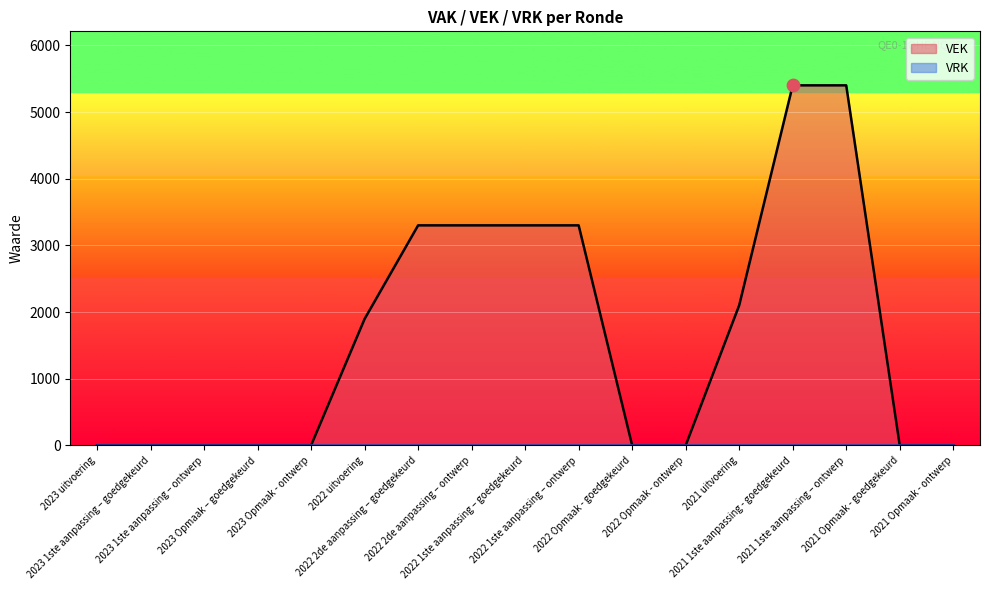

Which has a higher value, 2022 2de aanpassing – goedgekeurd or 2023 1ste aanpassing – ontwerp?

2022 2de aanpassing – goedgekeurd